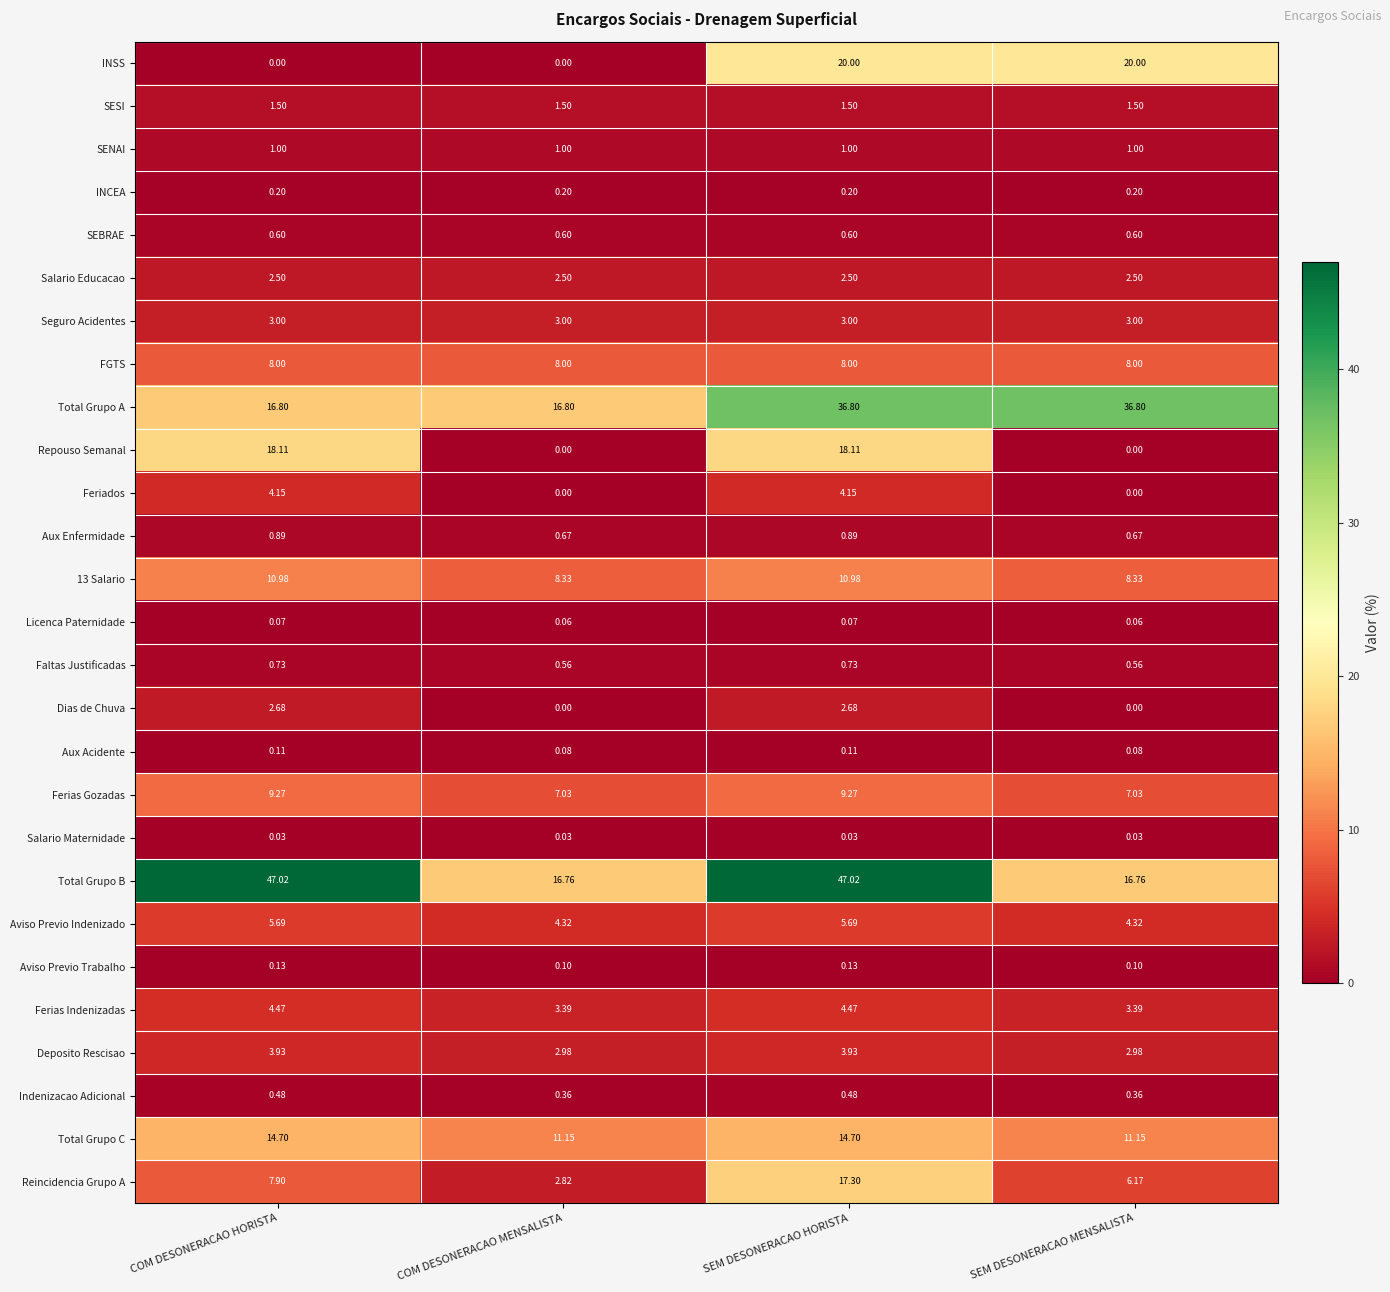

Is the value of Faltas Justificadas at SEM DESONERACAO MENSALISTA greater than the value of Aux Acidente at SEM DESONERACAO MENSALISTA?

Yes